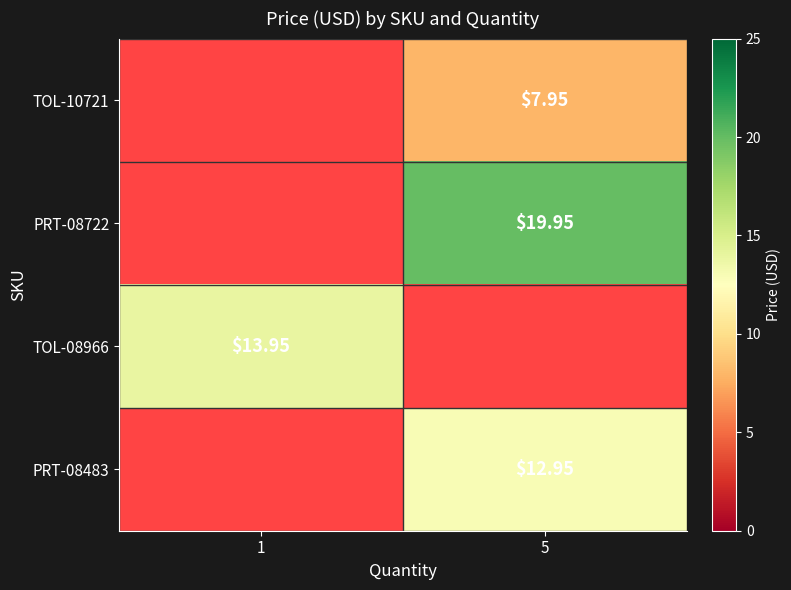

Is the value of TOL-08966 at 1 greater than the value of PRT-08722 at 5?

No